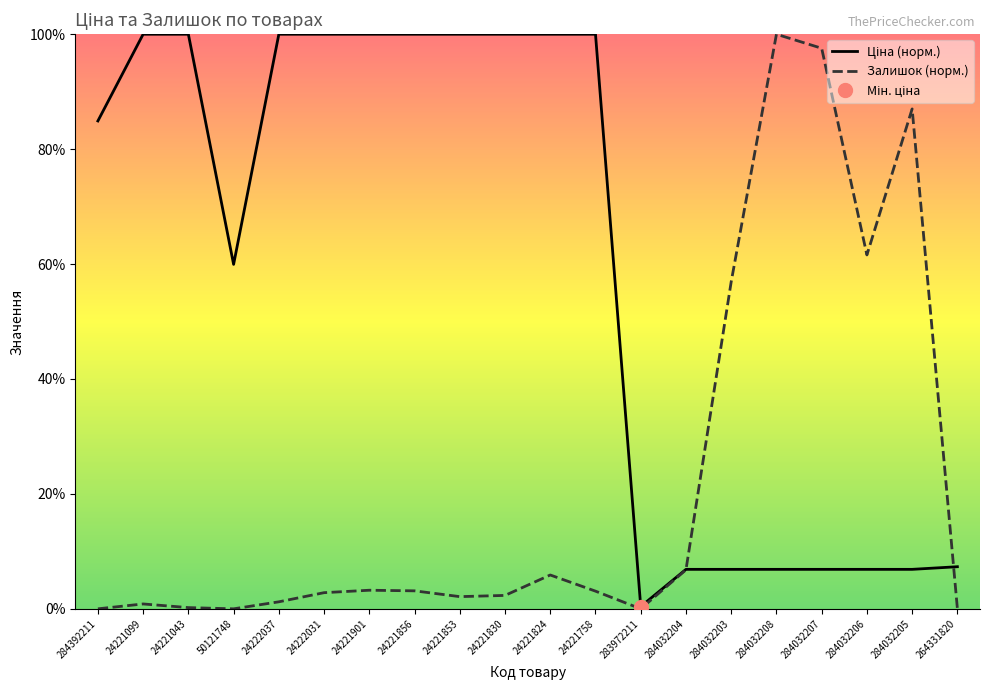

True or false: Залишок (норм.) has a value of 1.2 at 24221853.

False